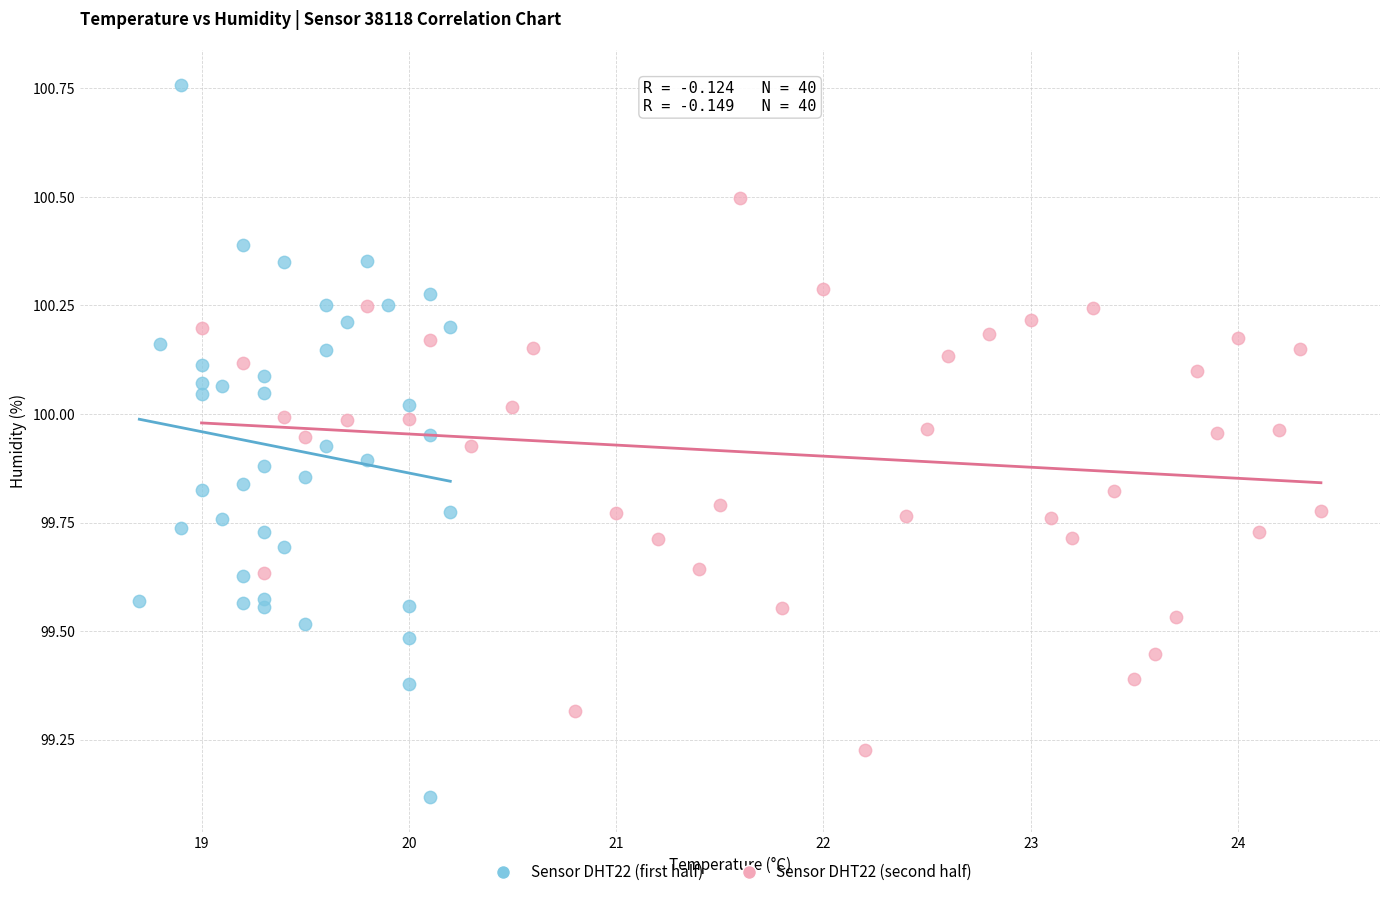

Which series contains the lowest Y value?

Sensor DHT22 (first half)